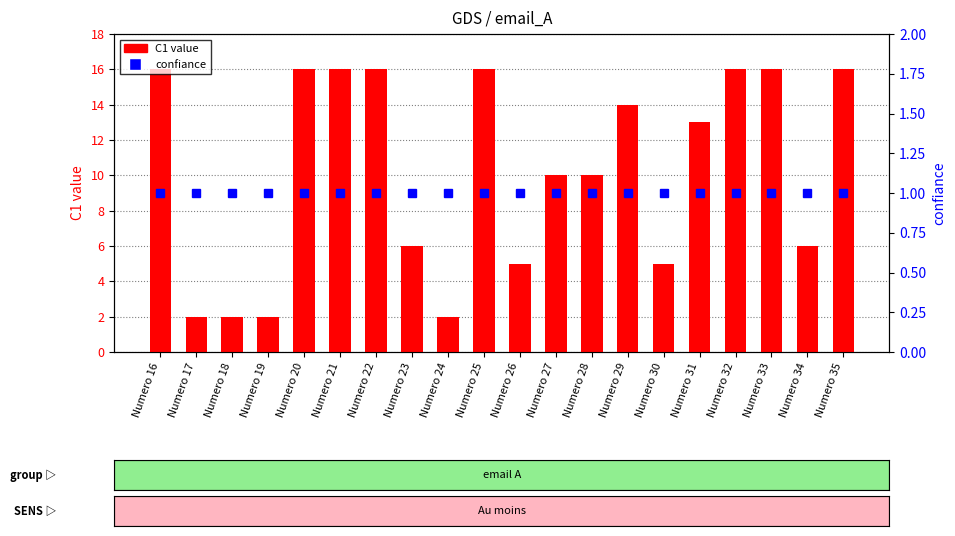

At which category is the sum across all series the highest?

Numero 16